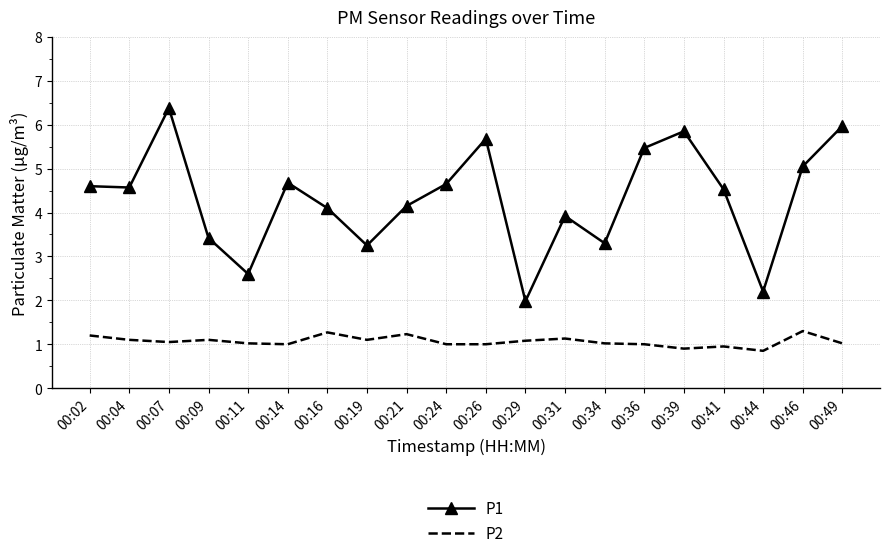

What is the maximum value for P1?

6.4